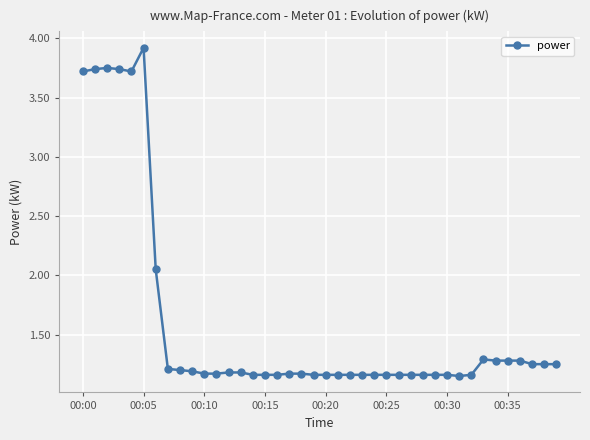

What is the difference between the second highest and second lowest values?

2.6